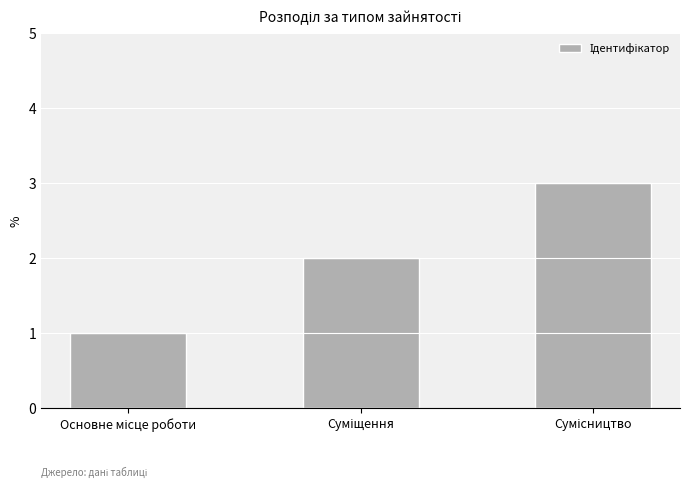

What is the maximum value shown in the chart?

3